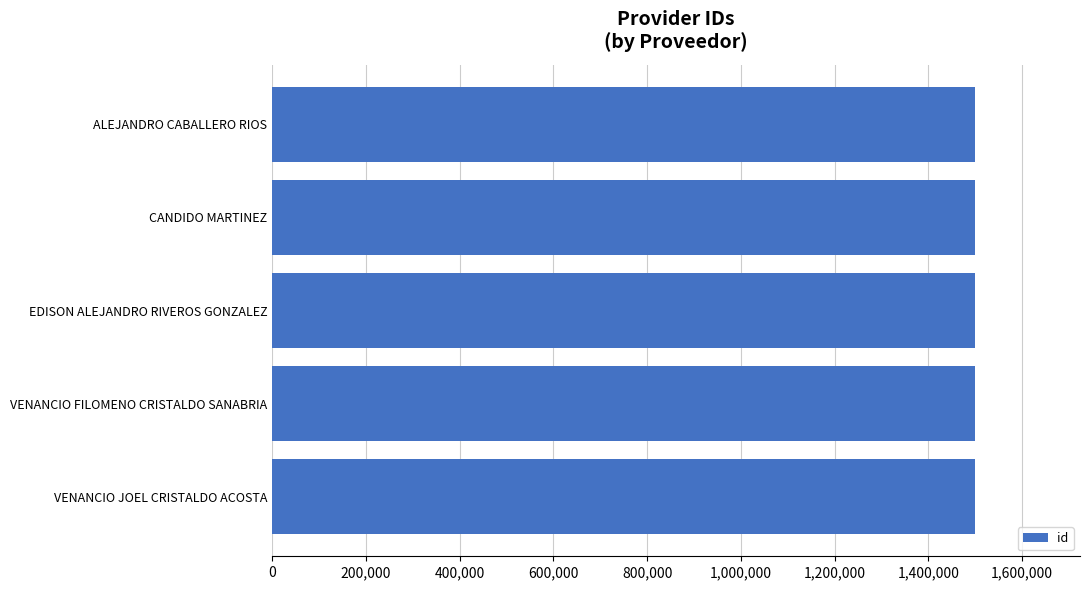

What is the smallest value displayed?

1498684